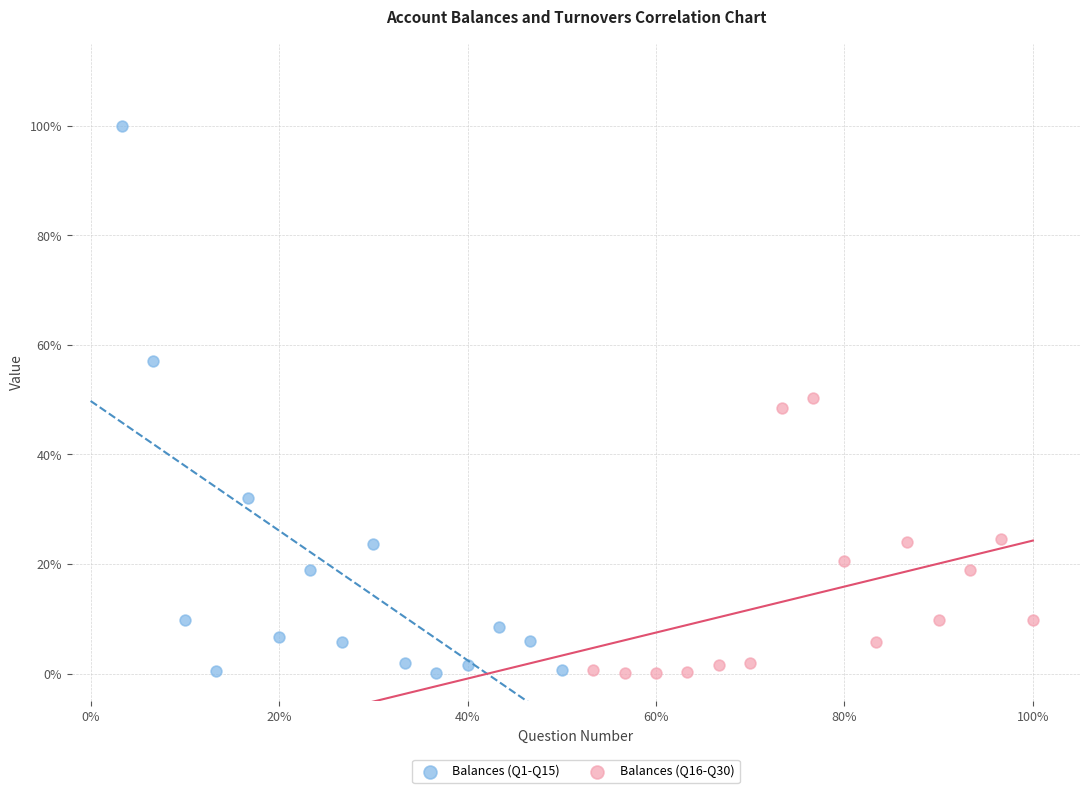

Which series has the widest spread of Y values?

Balances (Q1-Q15)